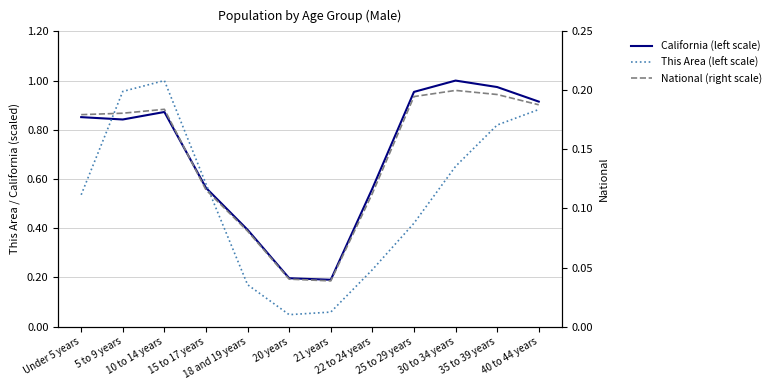

True or false: California (left scale) and National (right scale) cross at least once.

False